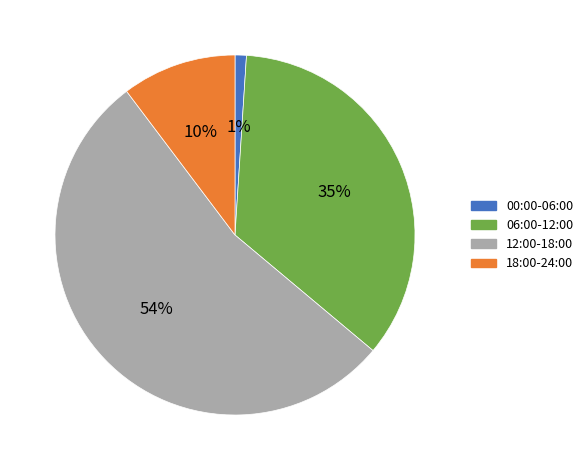

To the nearest percent, what is the average slice percentage?

25%